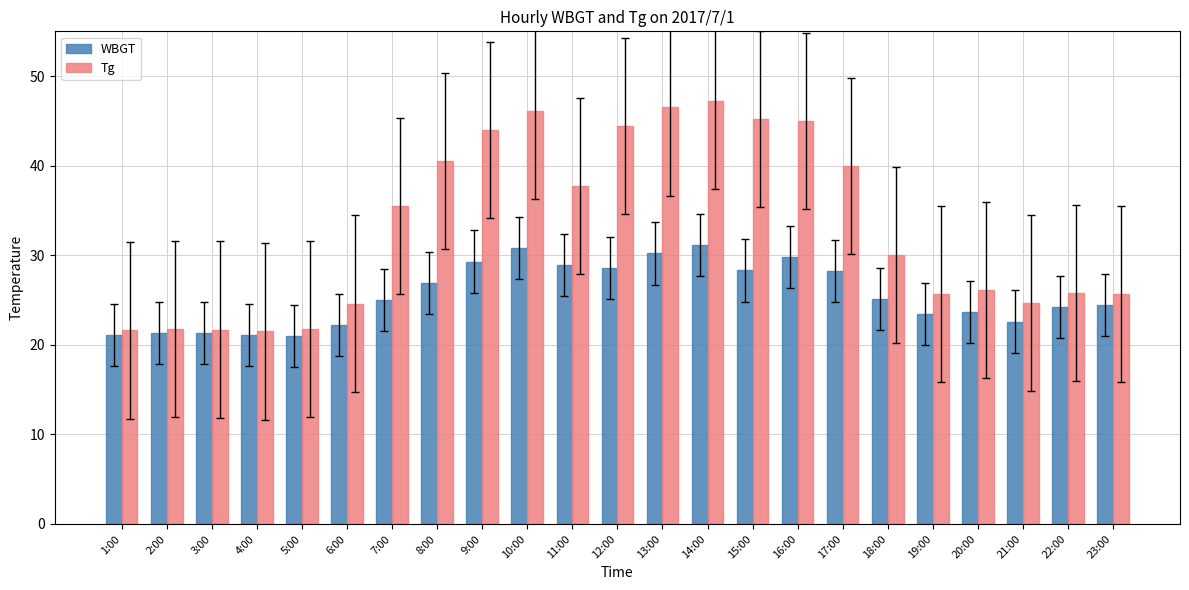

Rank the series at 22:00 from highest to lowest value.

Tg, WBGT